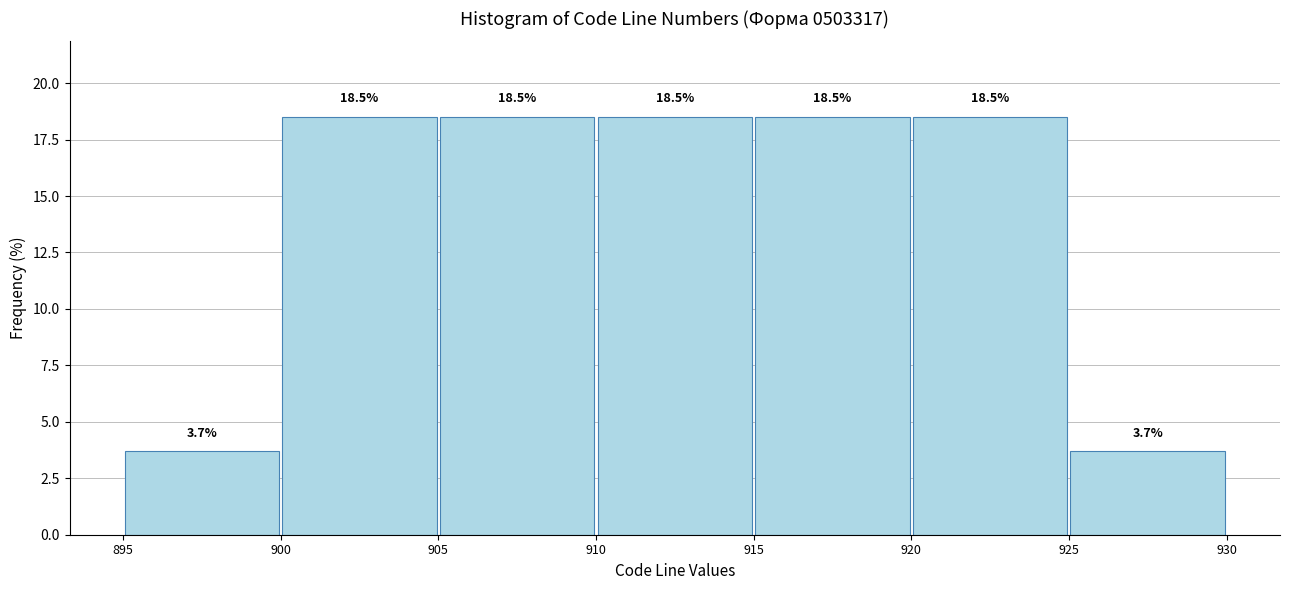

What is the height of the bar covering 925 to 930 on the x-axis?

3.7